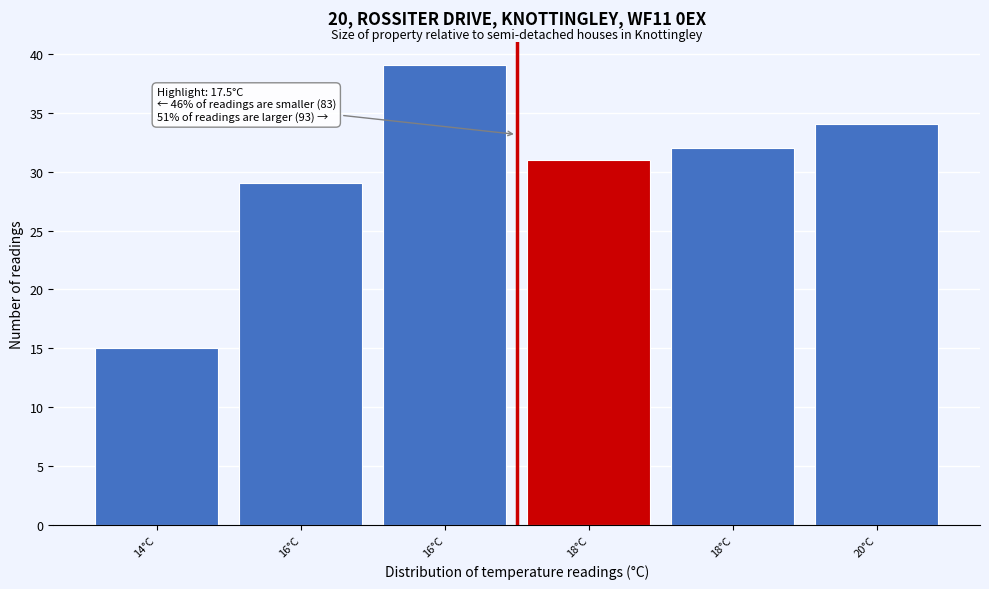

Count the number of categories in the chart.

6